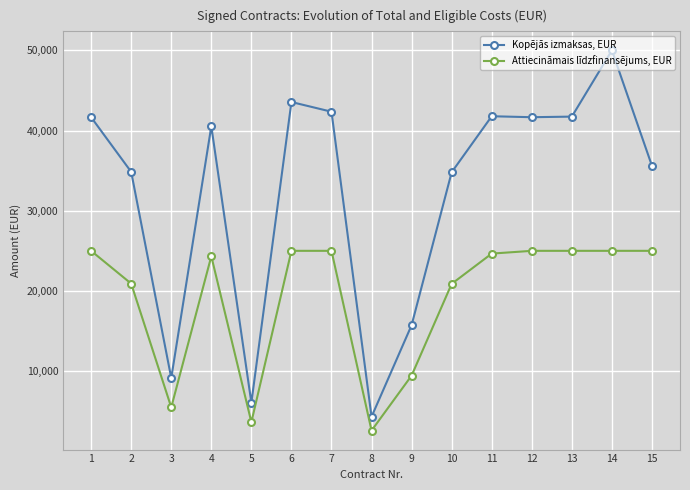

What is the minimum value shown in the chart?

2580.9